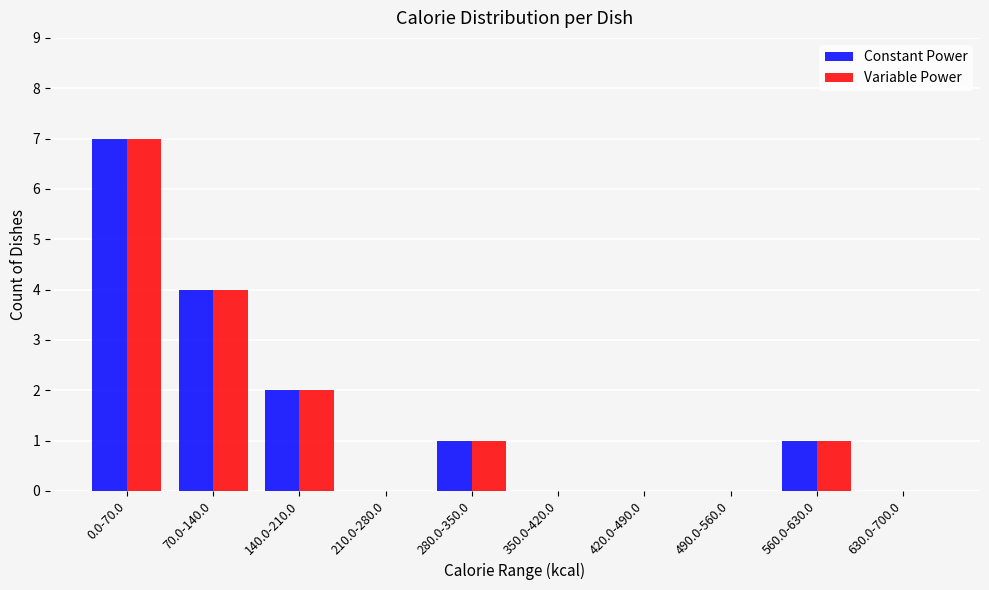

Reading left to right, transcribe all the data shown in this chart.

Constant Power: 0.0-70.0=7	70.0-140.0=4	140.0-210.0=2	210.0-280.0=0	280.0-350.0=1	350.0-420.0=0	420.0-490.0=0	490.0-560.0=0	560.0-630.0=1	630.0-700.0=0
Variable Power: 0.0-70.0=7	70.0-140.0=4	140.0-210.0=2	210.0-280.0=0	280.0-350.0=1	350.0-420.0=0	420.0-490.0=0	490.0-560.0=0	560.0-630.0=1	630.0-700.0=0